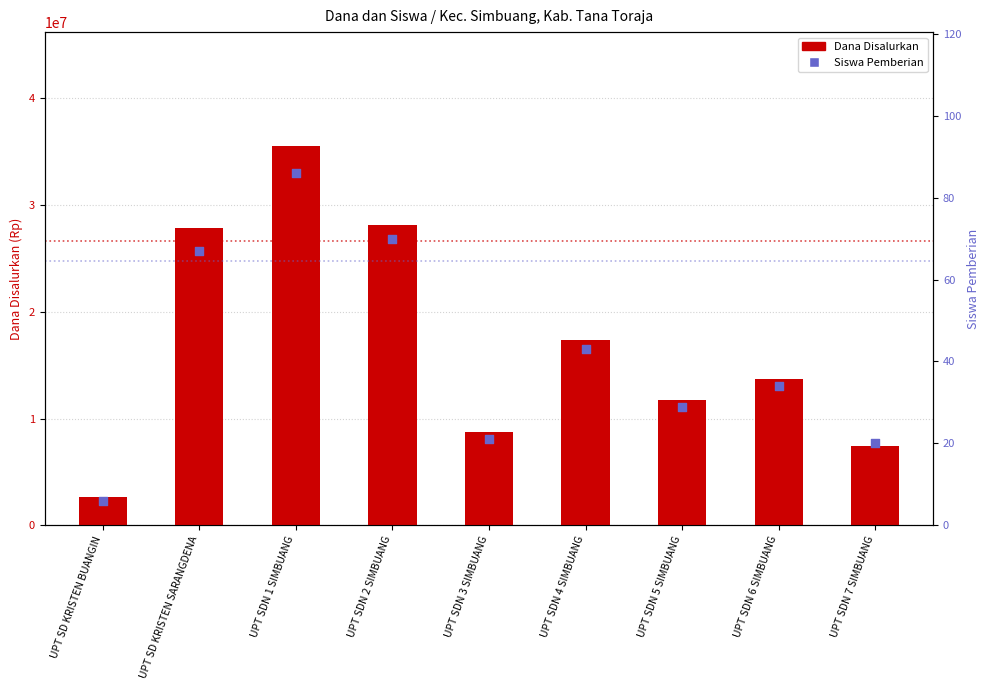

What are all the series names shown in the legend?

Dana Disalurkan, Siswa Pemberian